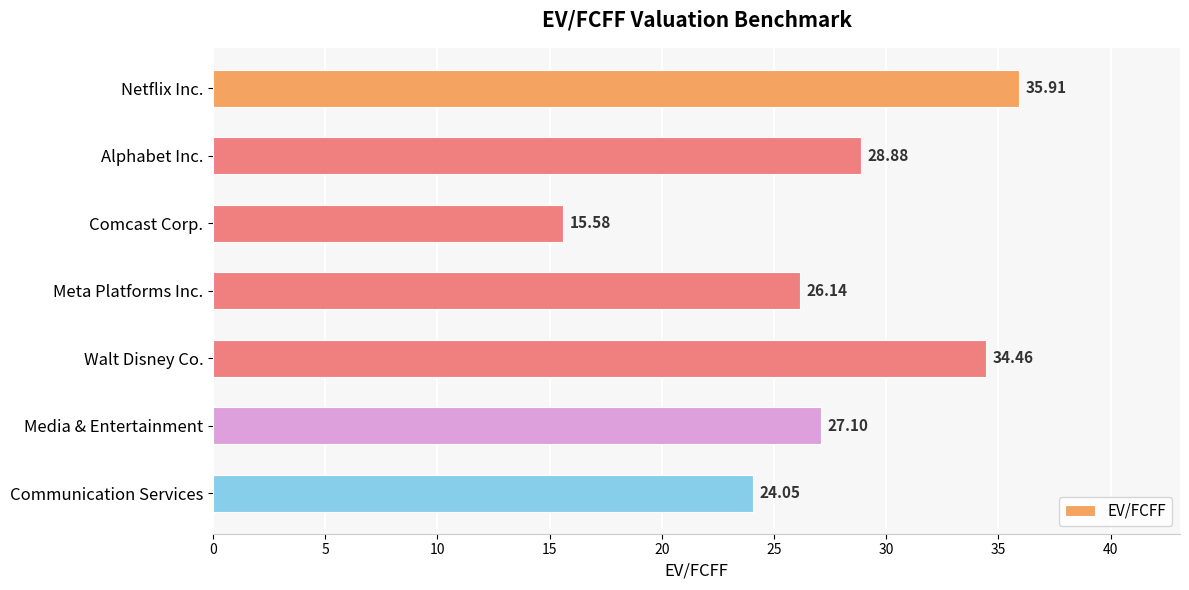

What is the smallest value displayed?

15.6